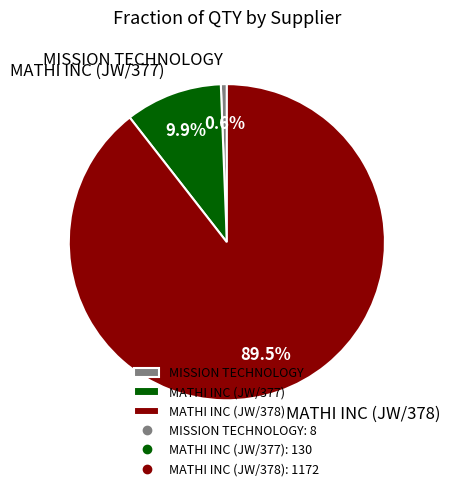

To the nearest percent, what percentage of the pie is MISSION TECHNOLOGY?

1%